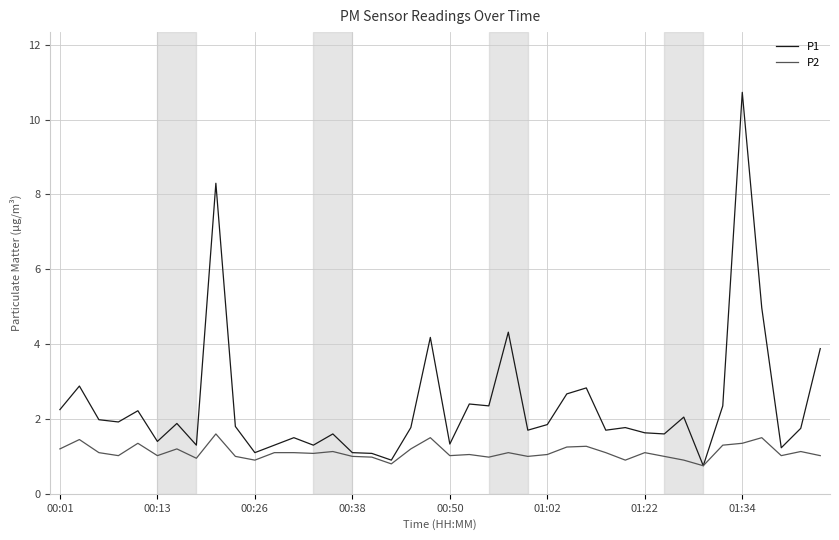

Which series has the largest total across all categories?

P1